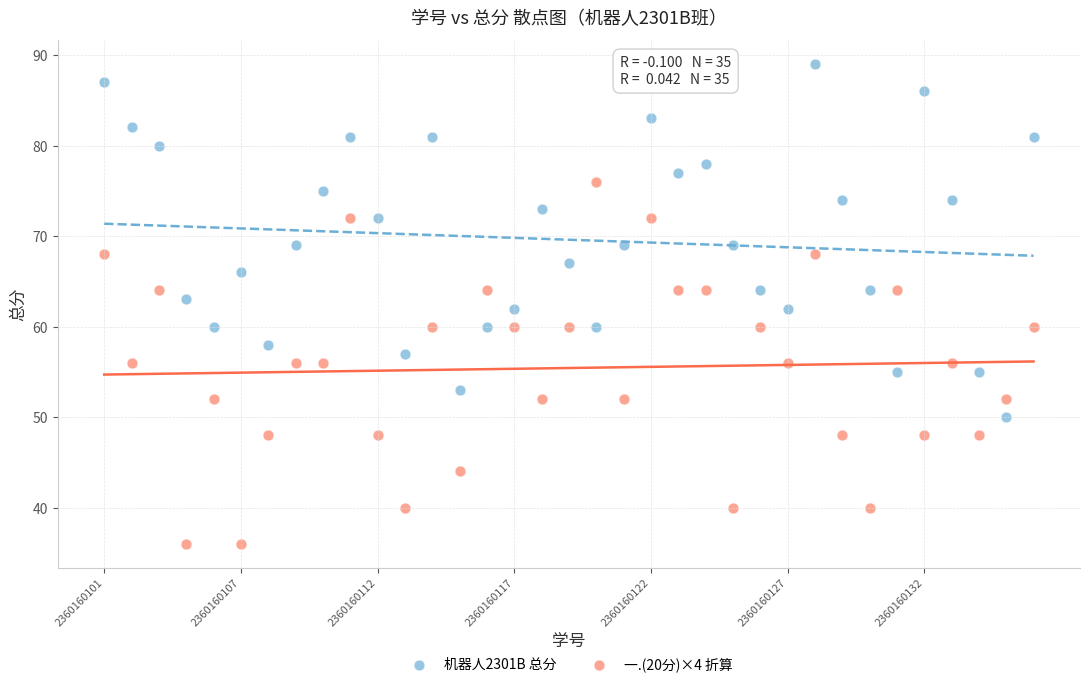

Across all data points, what is the range of Y values (max minus min)?

53